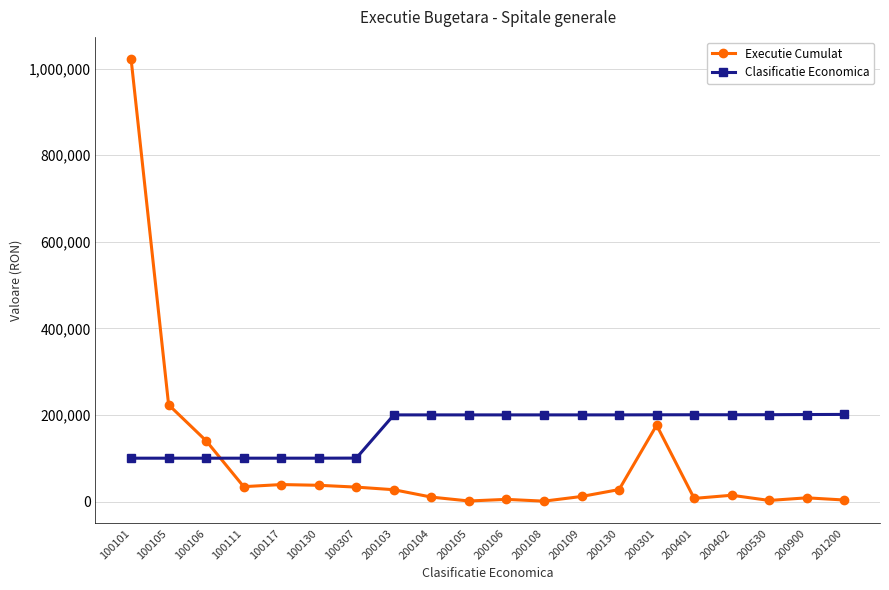

After their last crossing, which series has the higher values: Clasificatie Economica or Executie Cumulat?

Clasificatie Economica